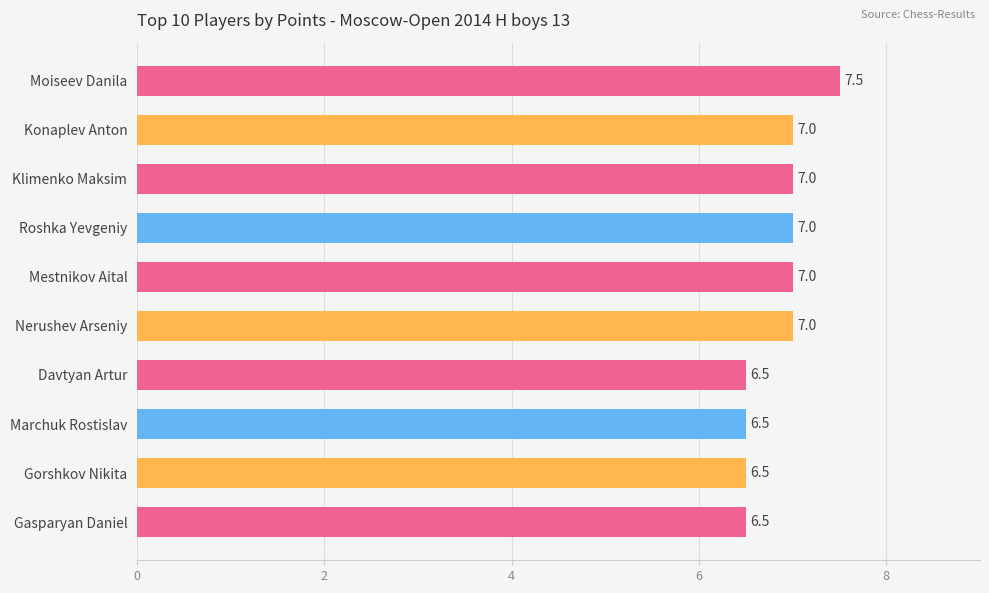

Is it true that the value at Nerushev Arseniy is 7.0?

True